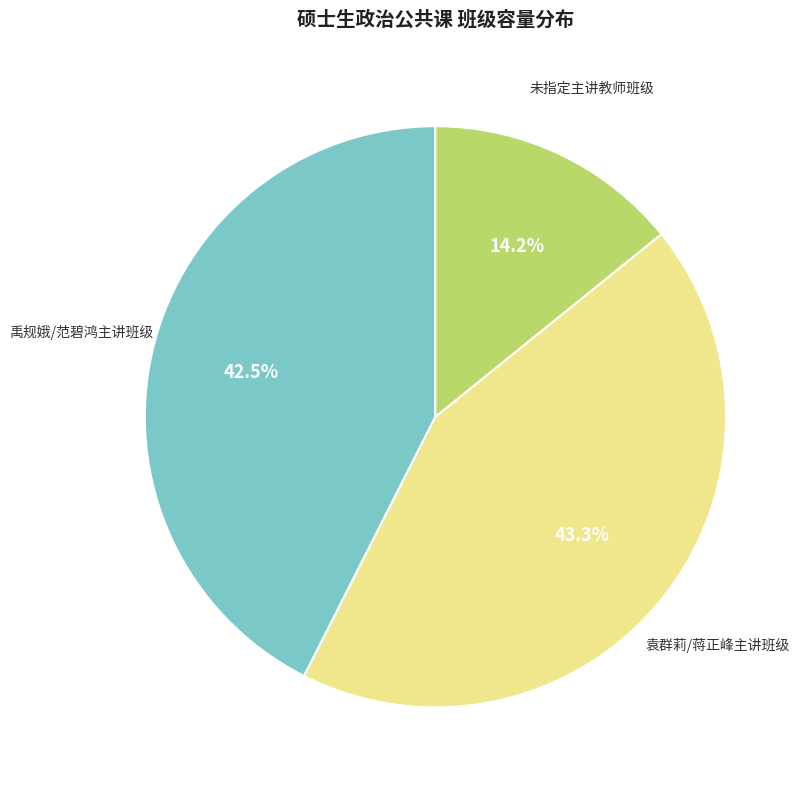

Does any single category account for the majority?

No